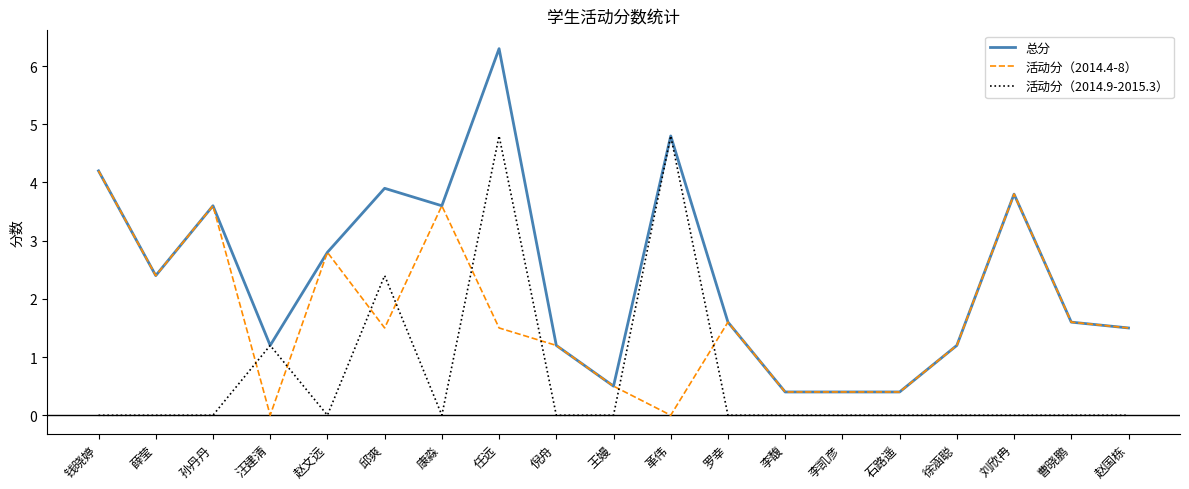

At how many categories does at least one series exceed 0?

19